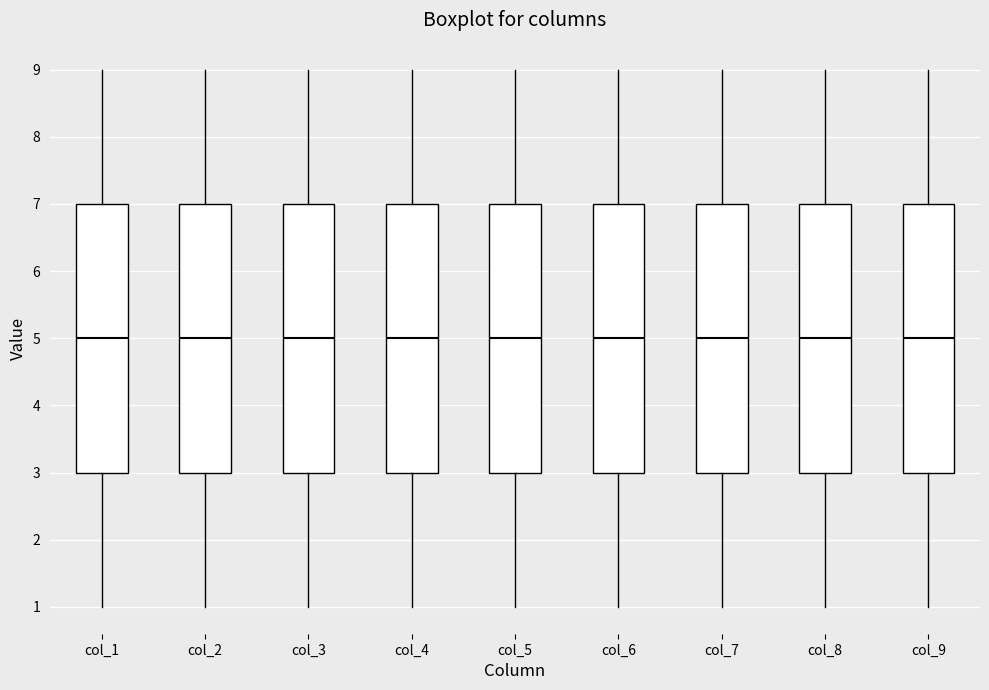

Reading left to right, transcribe this box plot: for each box, give where its median line is, the range the box spans, and where its two whiskers end, as read against the y-axis. The values are not printed on the chart, so give them approximately, as read against the axis.

col_1: median 5, box 3 to 7, whiskers 1 to 9
col_2: median 5, box 3 to 7, whiskers 1 to 9
col_3: median 5, box 3 to 7, whiskers 1 to 9
col_4: median 5, box 3 to 7, whiskers 1 to 9
col_5: median 5, box 3 to 7, whiskers 1 to 9
col_6: median 5, box 3 to 7, whiskers 1 to 9
col_7: median 5, box 3 to 7, whiskers 1 to 9
col_8: median 5, box 3 to 7, whiskers 1 to 9
col_9: median 5, box 3 to 7, whiskers 1 to 9